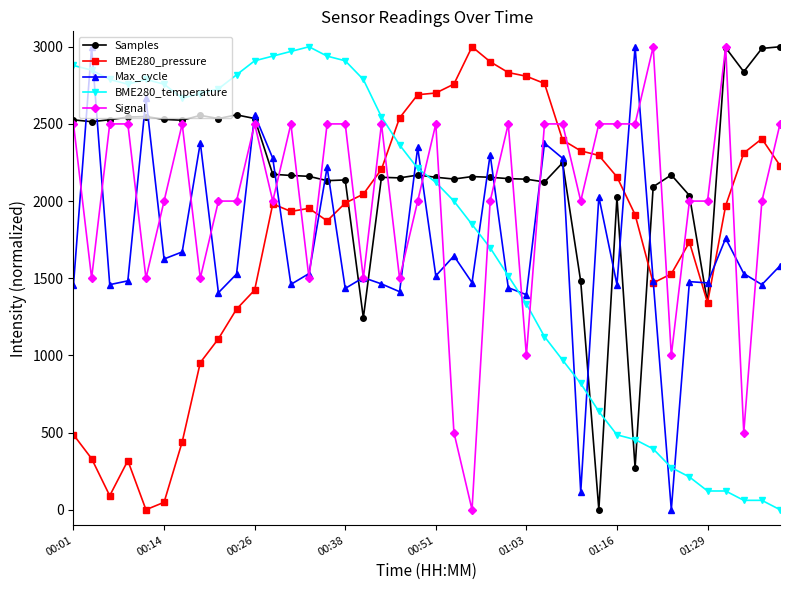

After their last crossing, which series has the higher values: BME280_pressure or BME280_temperature?

BME280_pressure